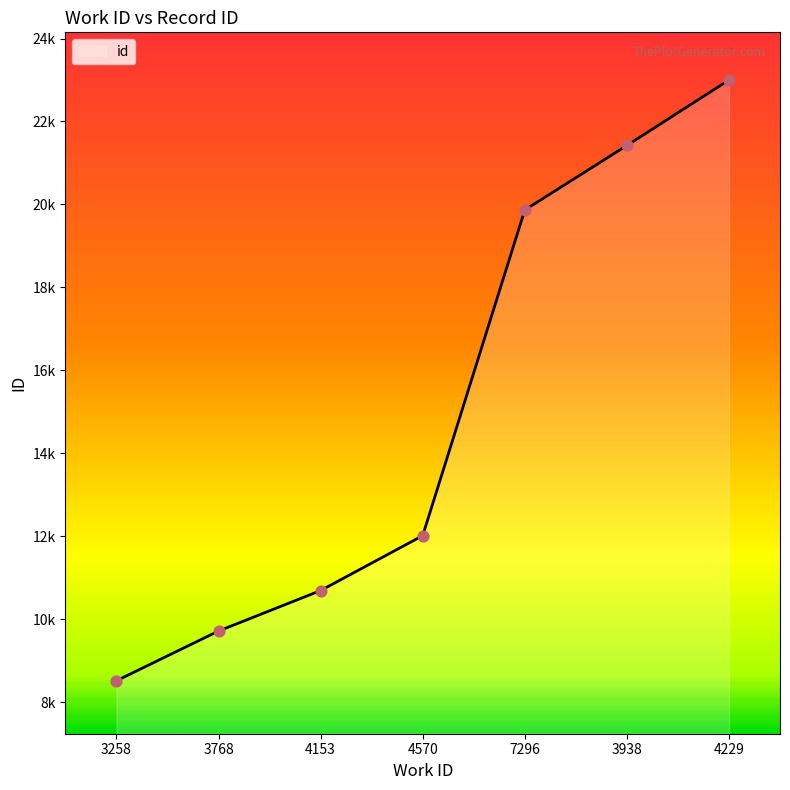

What is the ratio of the value at 4229 to the value at 7296?

1.2